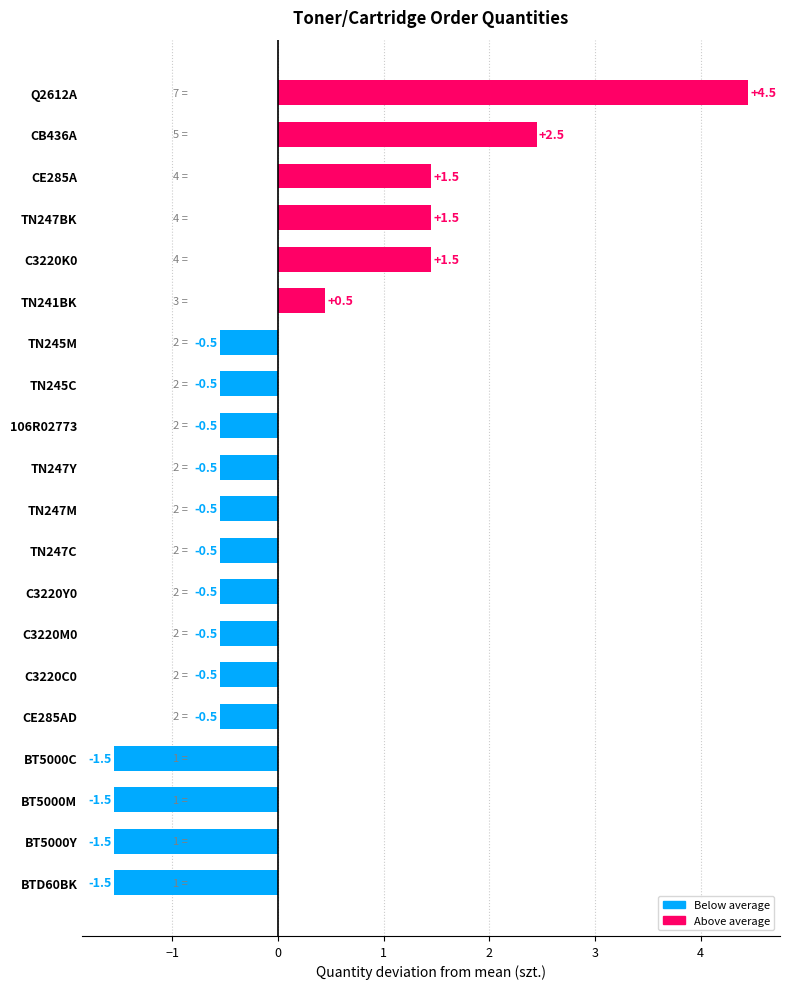

What value does the data have at C3220M0?

-0.5